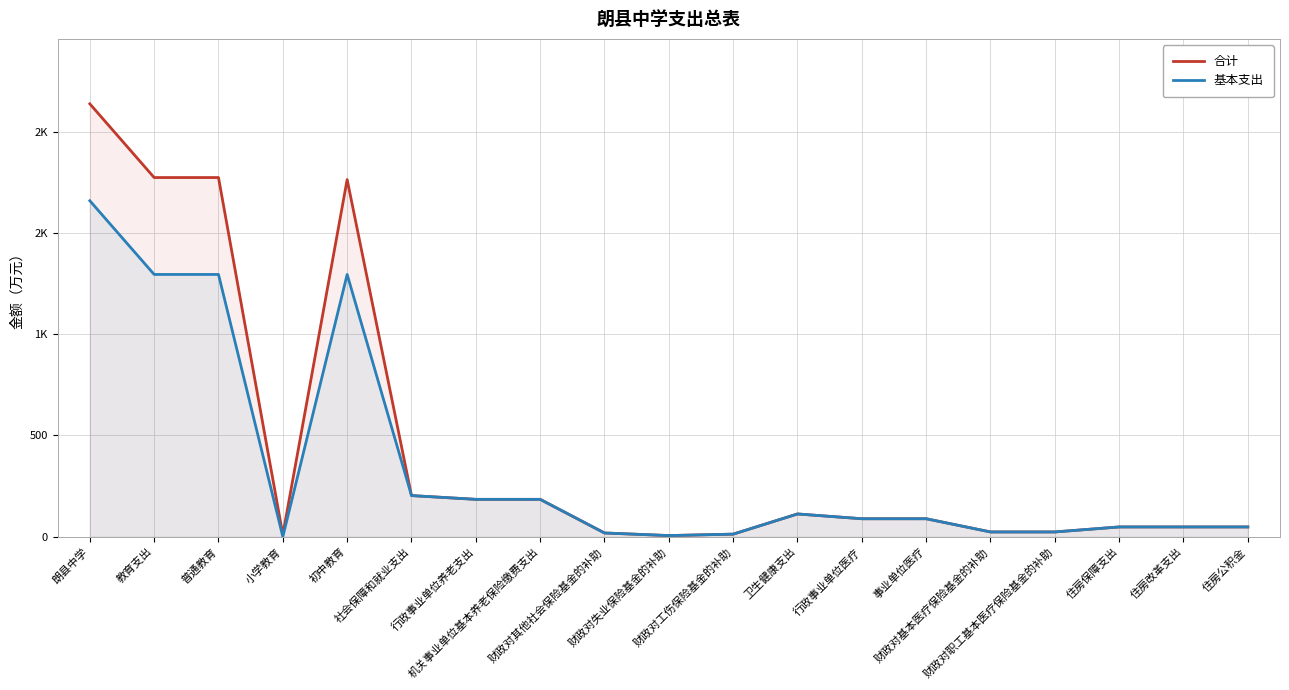

Reading left to right, list all the values displayed in this chart.

合计: 朗县中学=2137.6	教育支出=1773.5	普通教育=1773.5	小学教育=10.1	初中教育=1763.5	社会保障和就业支出=203.2	行政事业单位养老支出=184.6	机关事业单位基本养老保险缴费支出=184.6	财政对其他社会保险基金的补助=18.6	财政对失业保险基金的补助=5.8	财政对工伤保险基金的补助=12.8	卫生健康支出=112.5	行政事业单位医疗=88.8	事业单位医疗=88.8	财政对基本医疗保险基金的补助=23.6	财政对职工基本医疗保险基金的补助=23.6	住房保障支出=48.3	住房改革支出=48.3	住房公积金=48.3
基本支出: 朗县中学=1659.1	教育支出=1295.1	普通教育=1295.1	小学教育=0.0	初中教育=1295.1	社会保障和就业支出=203.2	行政事业单位养老支出=184.6	机关事业单位基本养老保险缴费支出=184.6	财政对其他社会保险基金的补助=18.6	财政对失业保险基金的补助=5.8	财政对工伤保险基金的补助=12.8	卫生健康支出=112.5	行政事业单位医疗=88.8	事业单位医疗=88.8	财政对基本医疗保险基金的补助=23.6	财政对职工基本医疗保险基金的补助=23.6	住房保障支出=48.3	住房改革支出=48.3	住房公积金=48.3